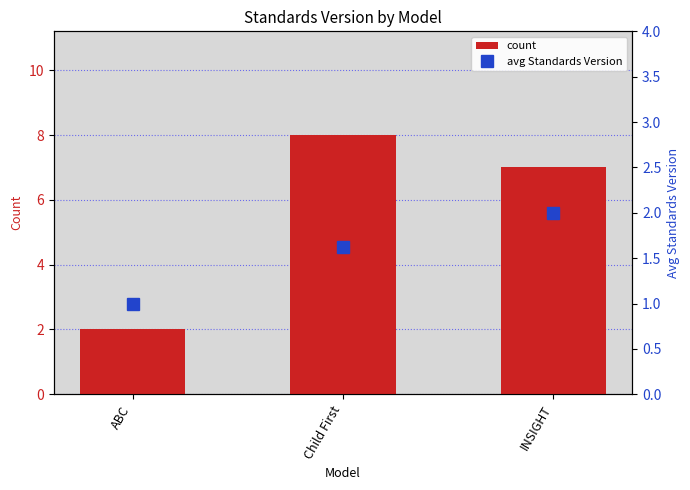

What is the maximum value for count?

8